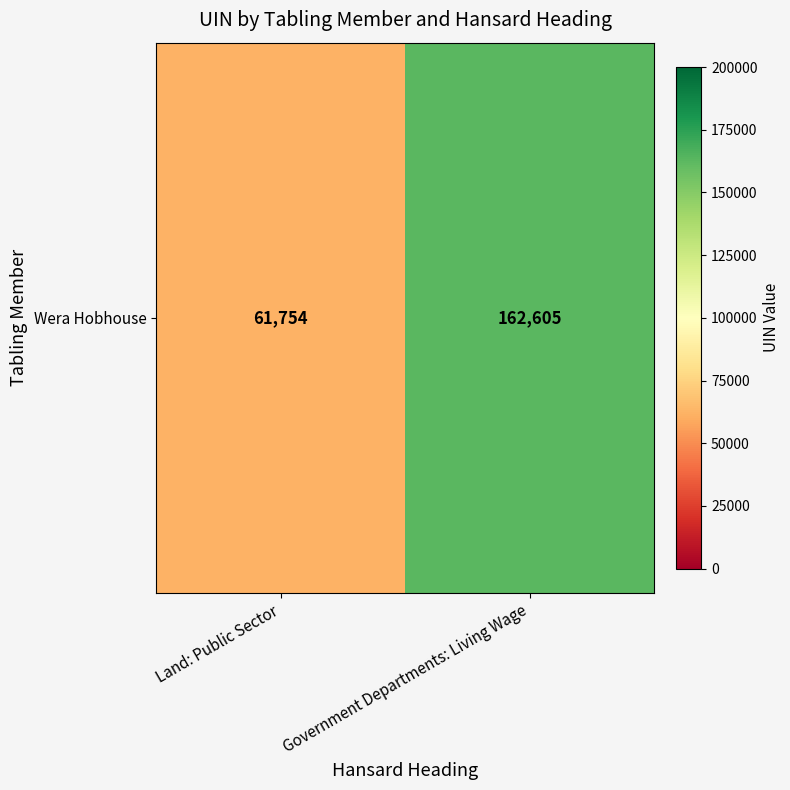

Rank the categories by value from lowest to highest.

Land: Public Sector, Government Departments: Living Wage